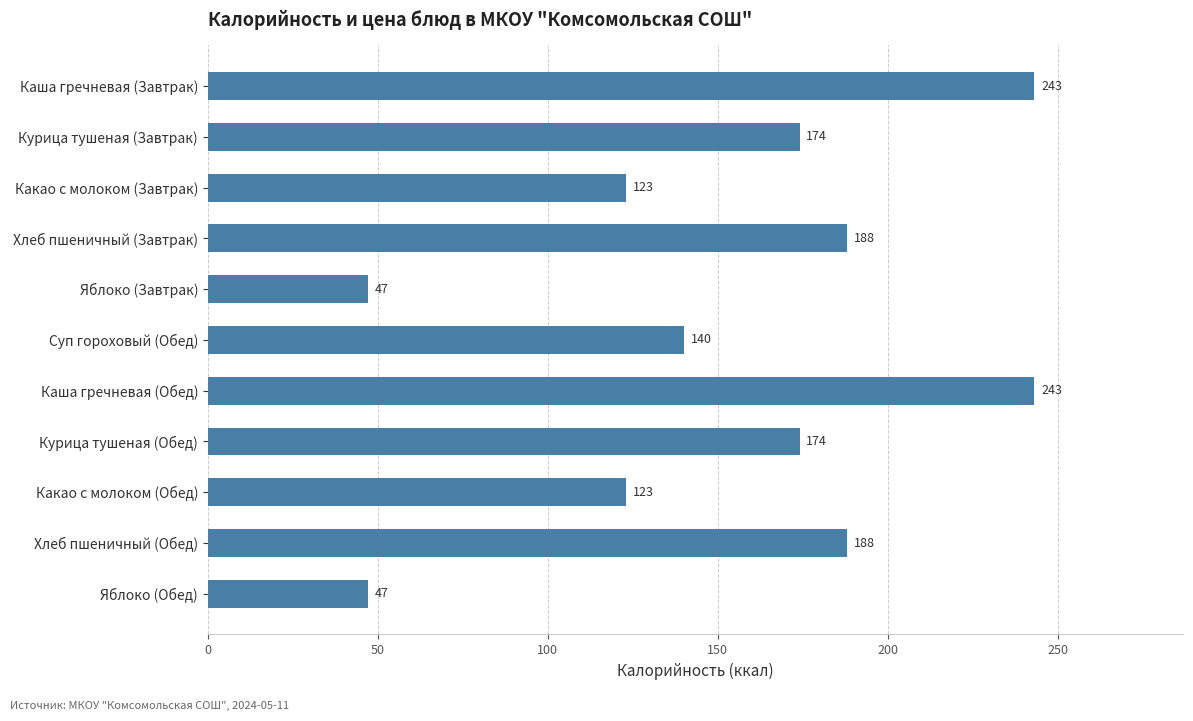

What is the value of the 3rd bar from the top?

123